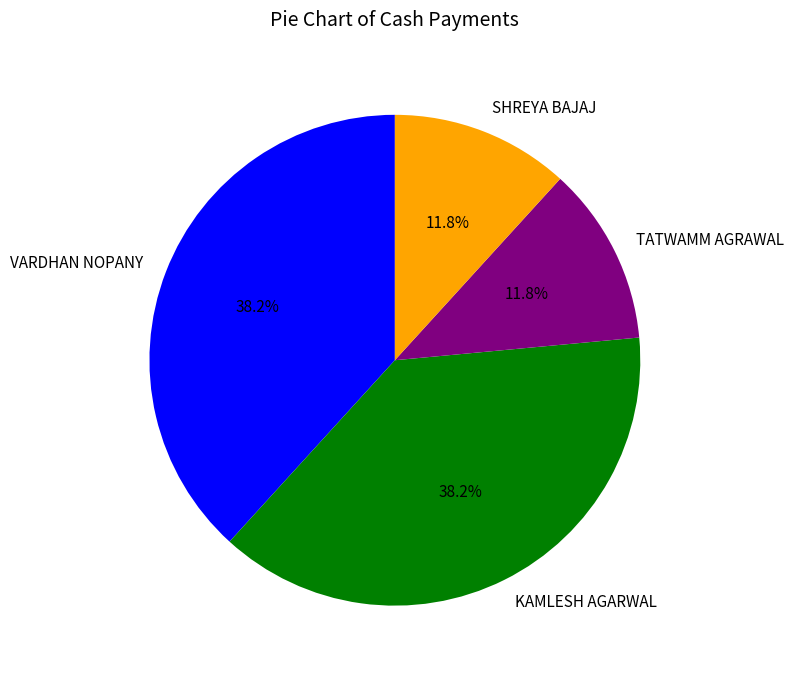

What percentage is NOT represented by SHREYA BAJAJ?

88.2%